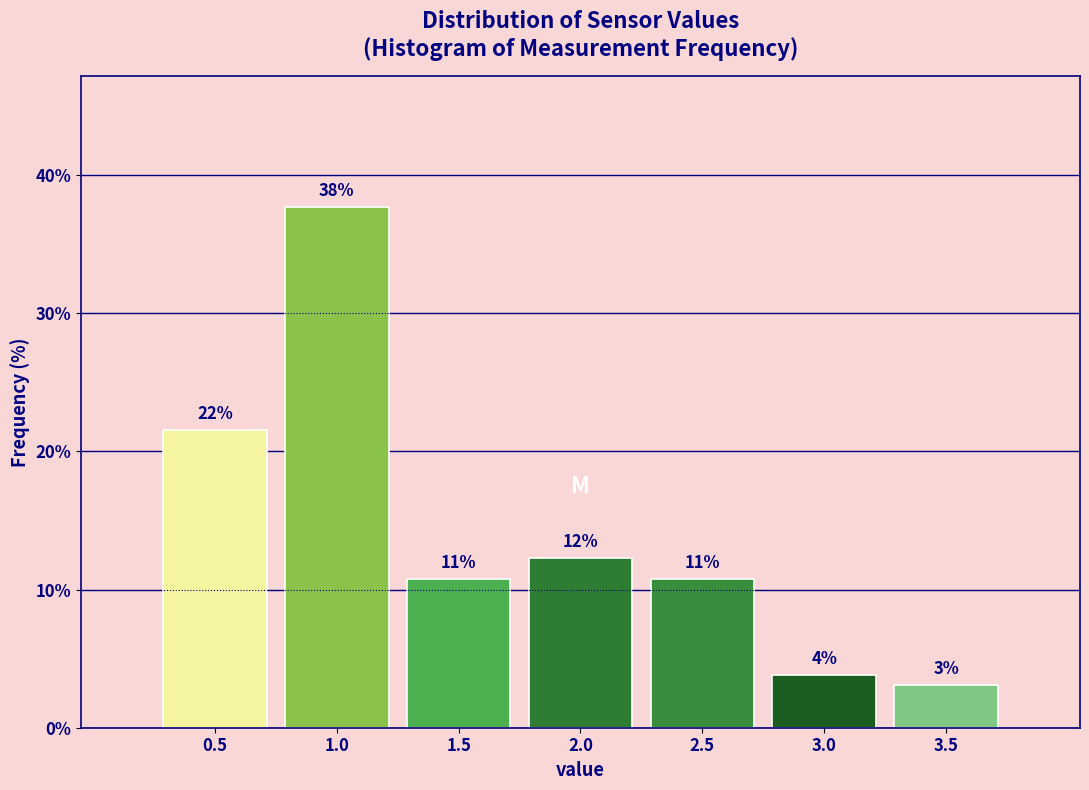

How many bars are there in total?

7